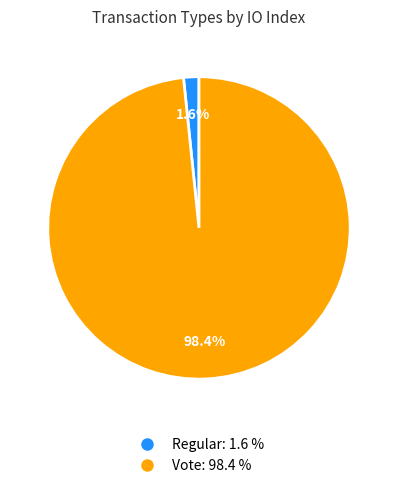

Between Regular and Vote, which is larger?

Vote